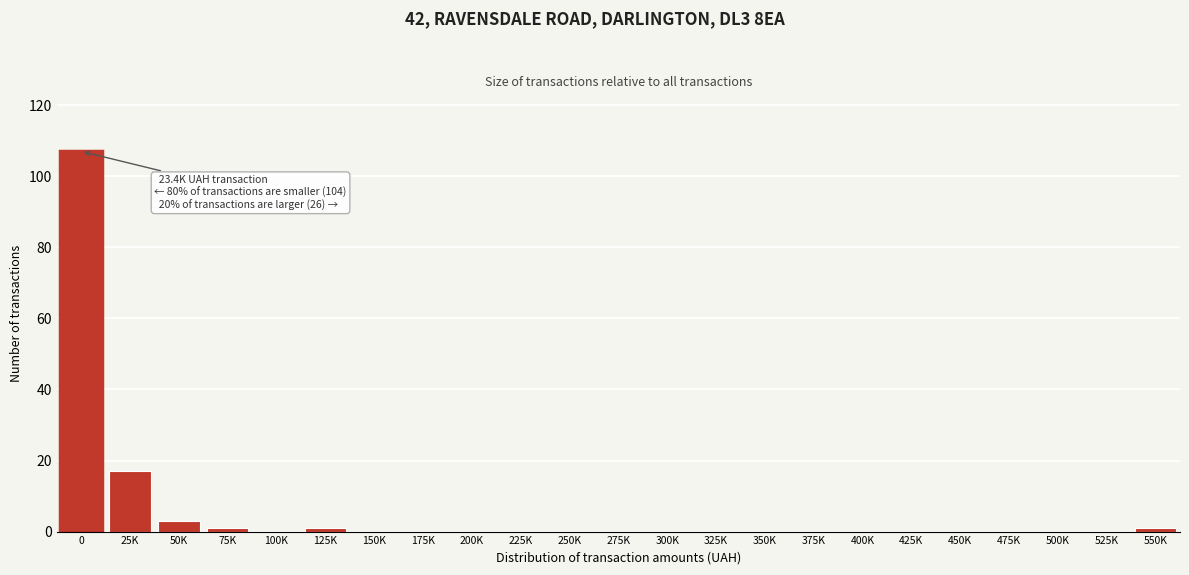

Reading left to right, transcribe all the data shown in this chart.

0=107	25K=17	50K=3	75K=1	100K=0	125K=1	150K=0	175K=0	200K=0	225K=0	250K=0	275K=0	300K=0	325K=0	350K=0	375K=0	400K=0	425K=0	450K=0	475K=0	500K=0	525K=0	550K=1